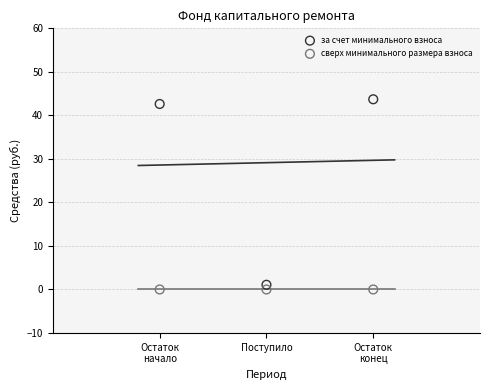

Across all data points, what is the average X value?

2.0